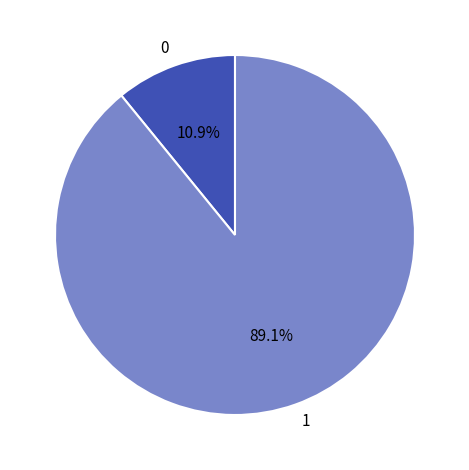

Does 0 account for over 50% of the chart?

No